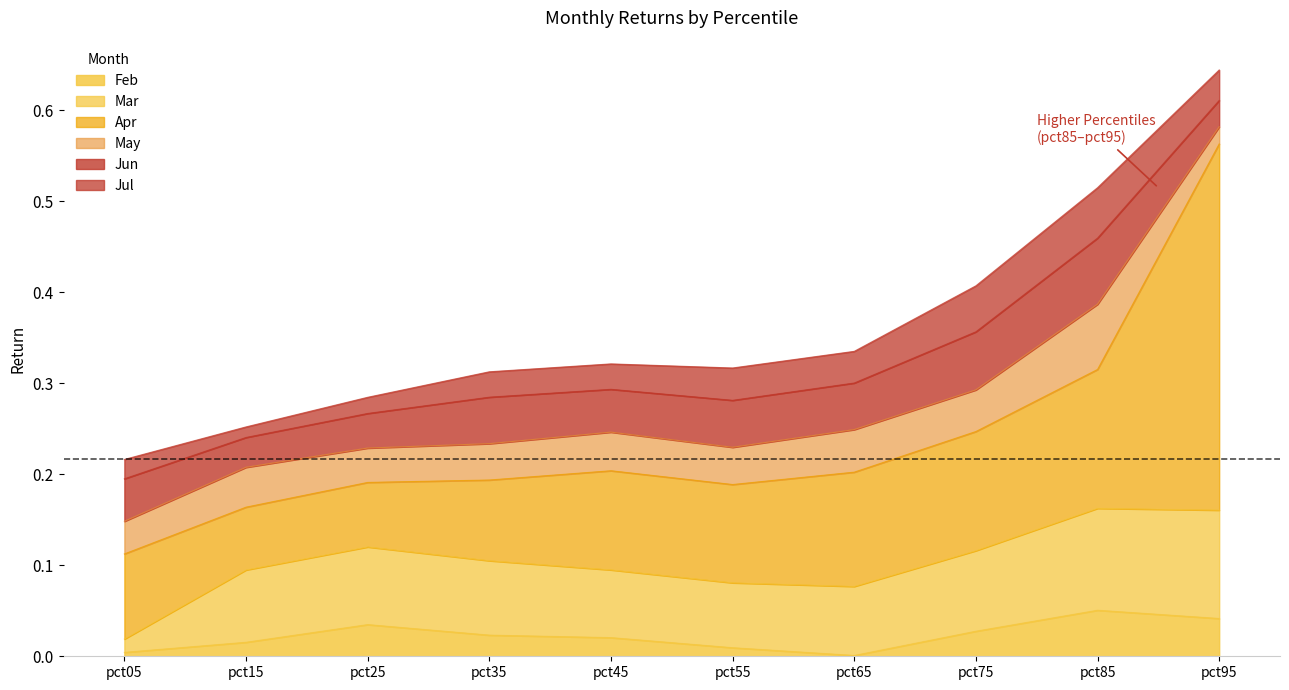

Does the chart have visible grid lines?

No